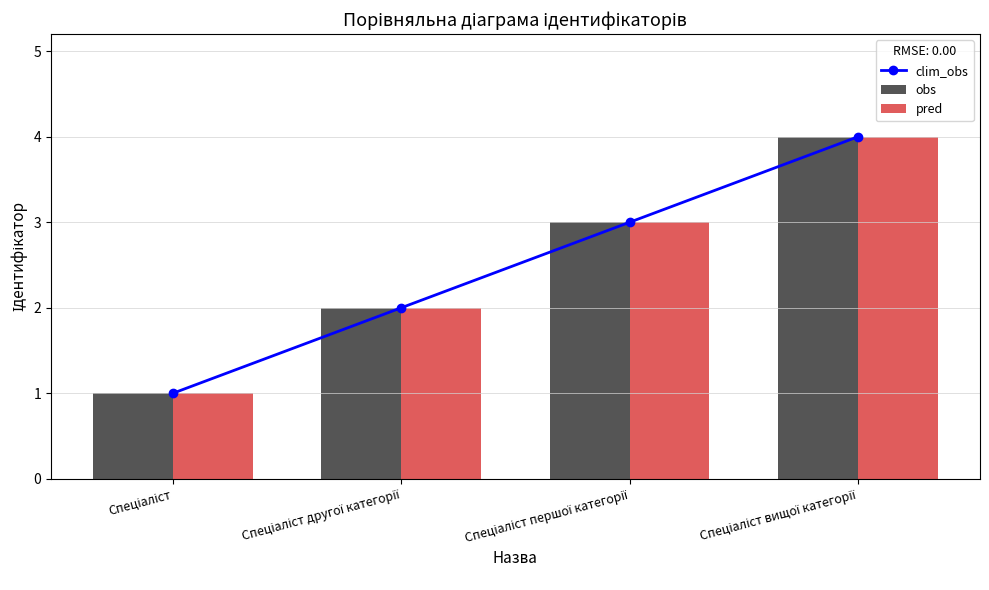

List the series in order of their peak value, highest first.

clim_obs, obs, pred